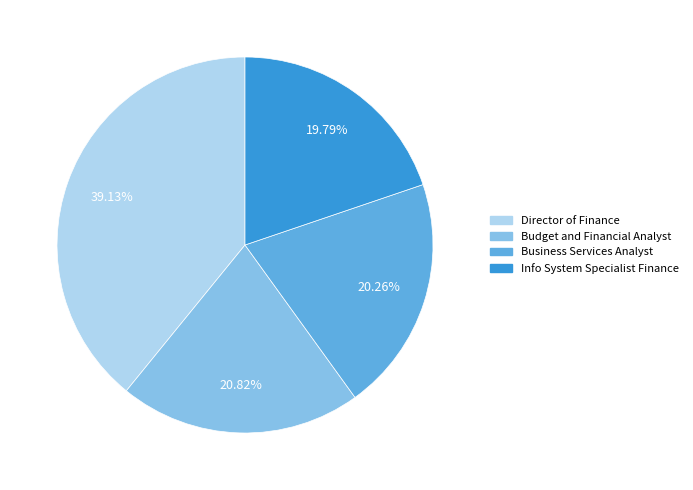

What is the ratio of the value at Director of Finance to the value at Business Services Analyst?

1.9